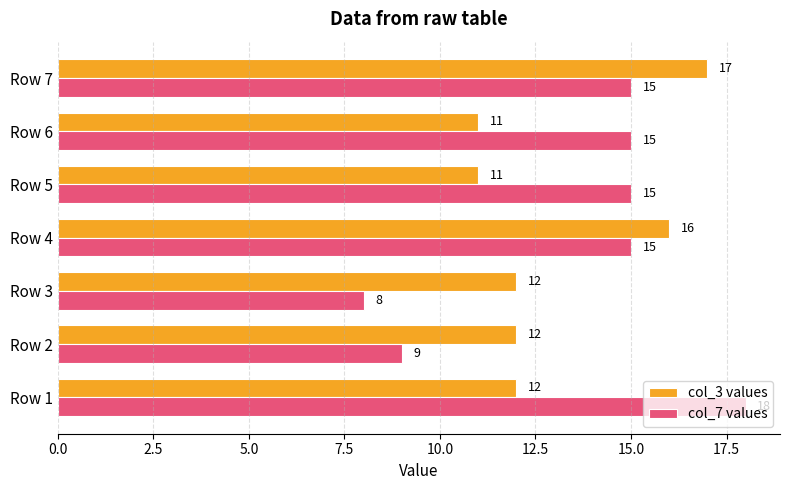

Which series has the widest spread of values?

col_7 values